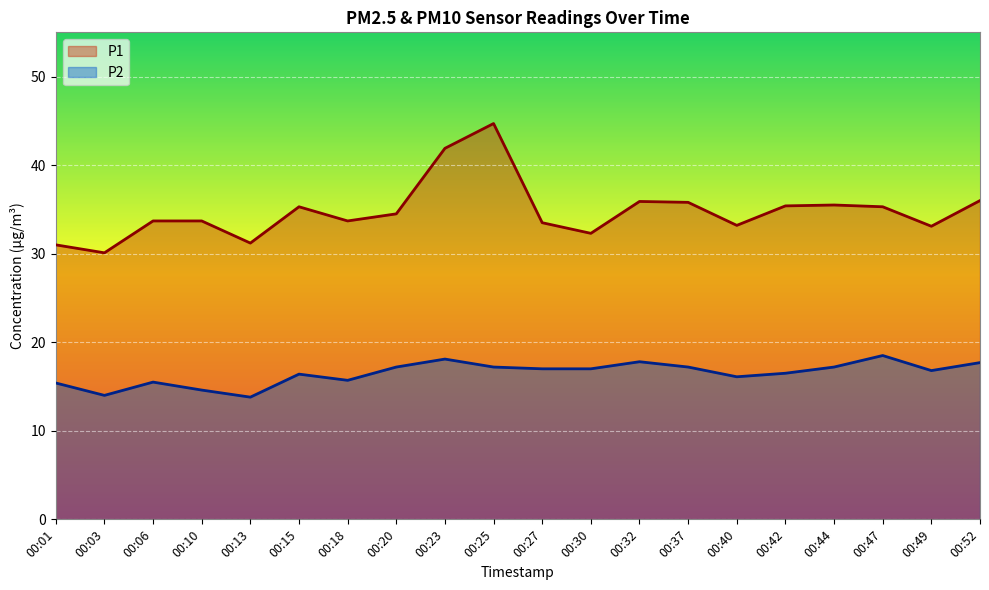

At which label does P1 reach its peak?

00:25